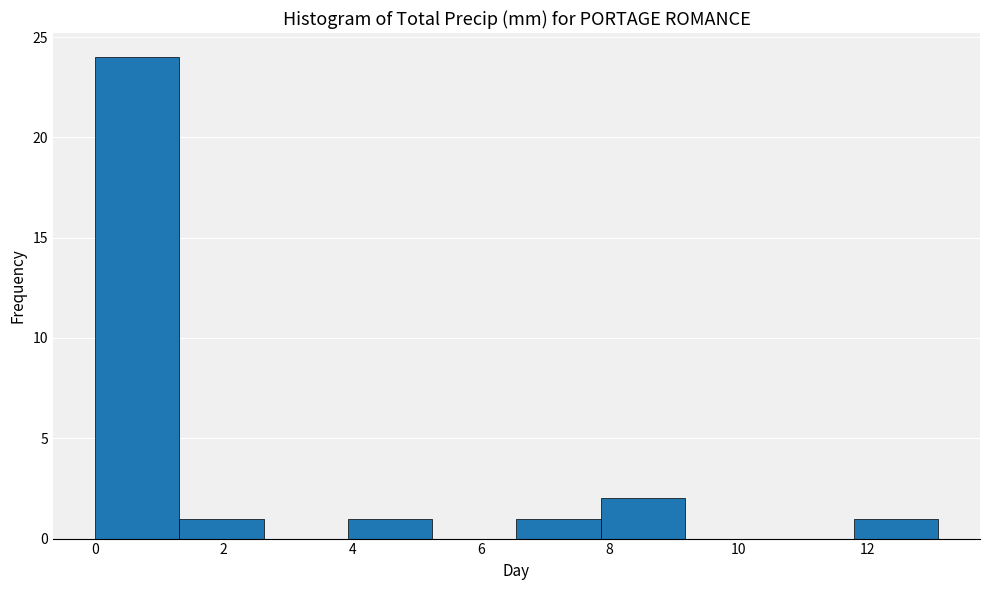

Over which range of the x-axis is the bar tallest?

0.0 to 1.4